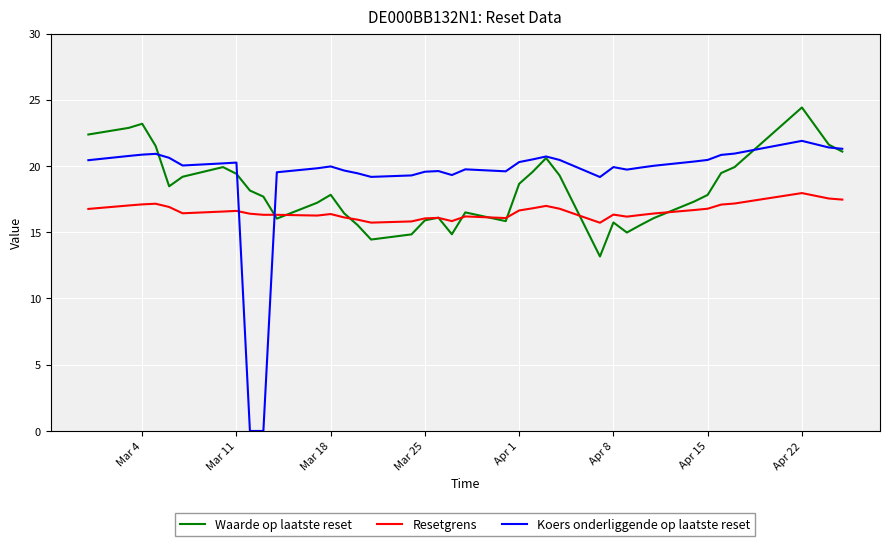

True or false: Koers onderliggende op laatste reset and Resetgrens intersect in this chart.

True